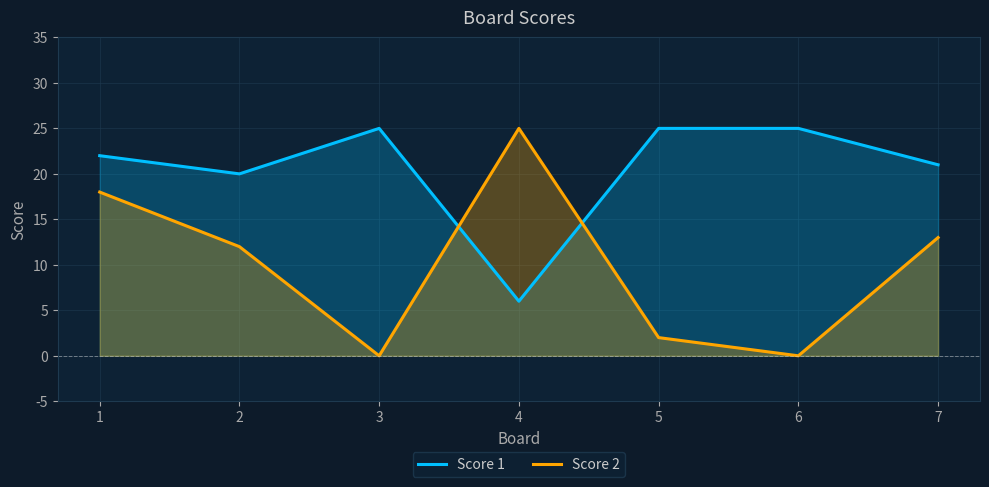

Between 2 and 5, which series saw the biggest shift?

Score 2